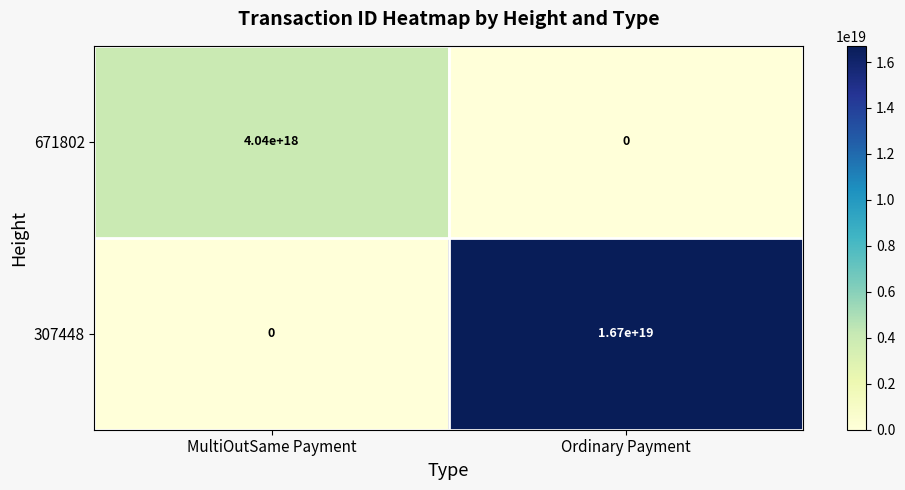

At which label does 307448 reach its minimum?

MultiOutSame Payment